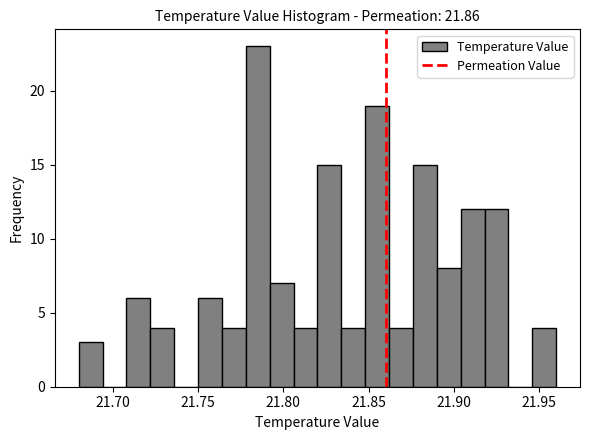

Read against the x-axis, roughly where is the centre of the tallest bar?

21.785